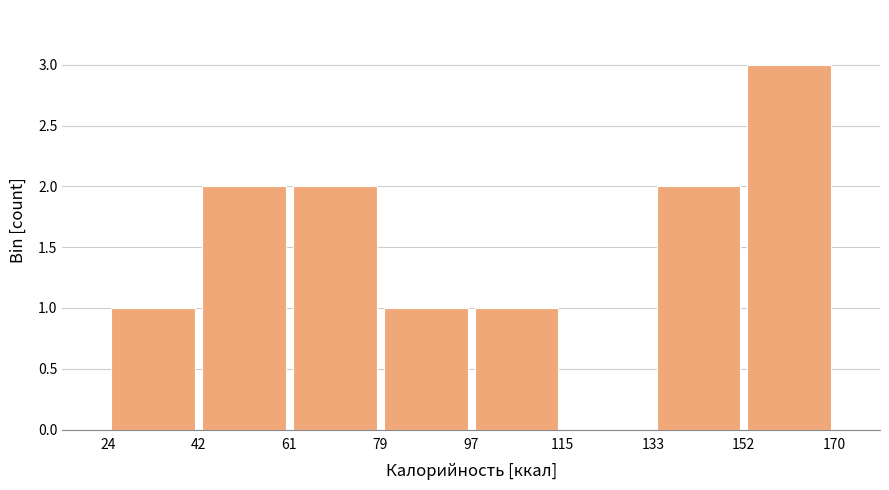

Reading left to right, list every bar in this chart as the range it spans on the x-axis followed by its height. The values are not printed on the chart, so give them approximately, as read against the axis.

24 to 42: 1
42 to 61: 2
61 to 79: 2
79 to 97: 1
97 to 115: 1
115 to 133: 0
133 to 152: 2
152 to 170: 3